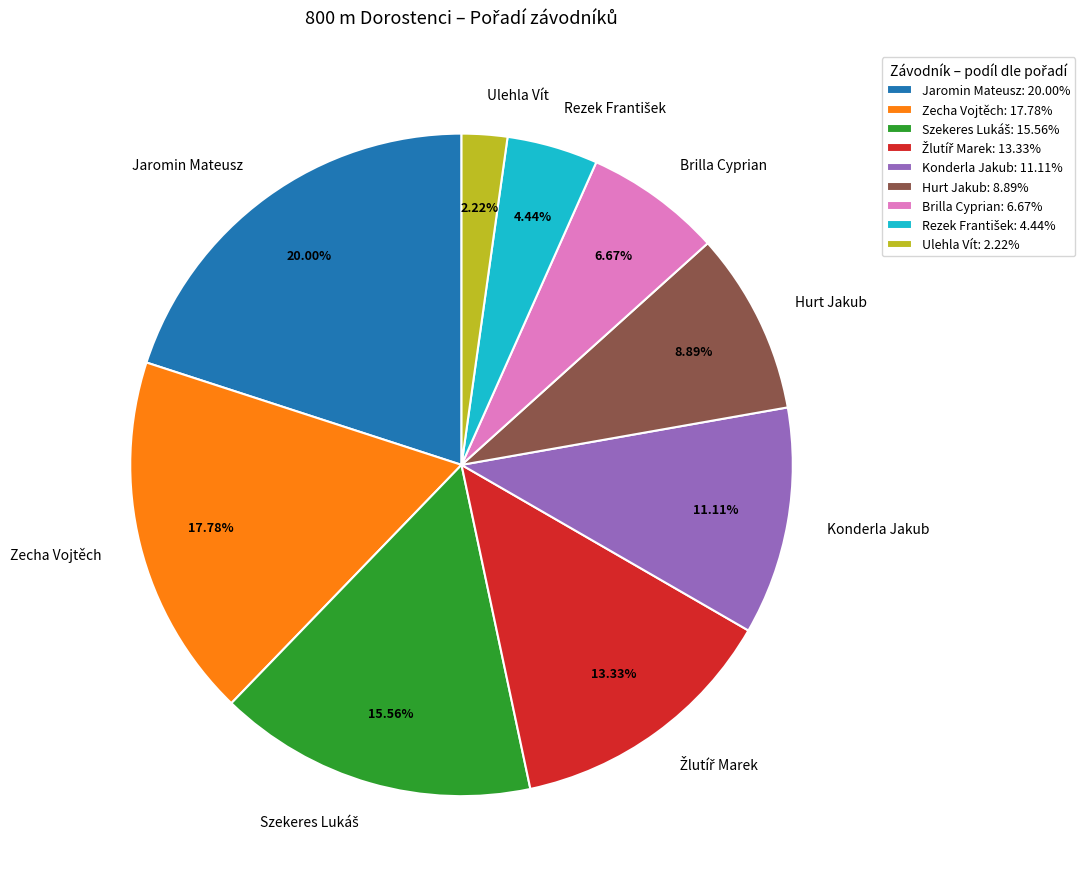

Is there any slice that represents more than half of the pie?

No